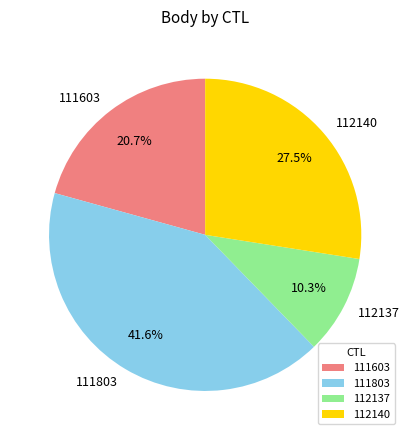

Rank the categories by value from lowest to highest.

112137, 111603, 112140, 111803